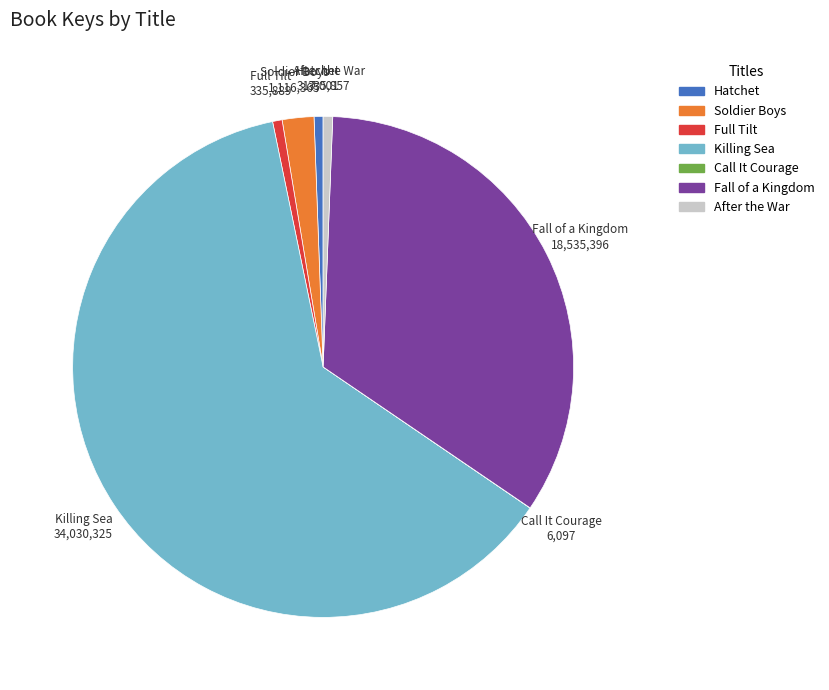

Combined, do Full Tilt and Killing Sea account for over 50%?

Yes